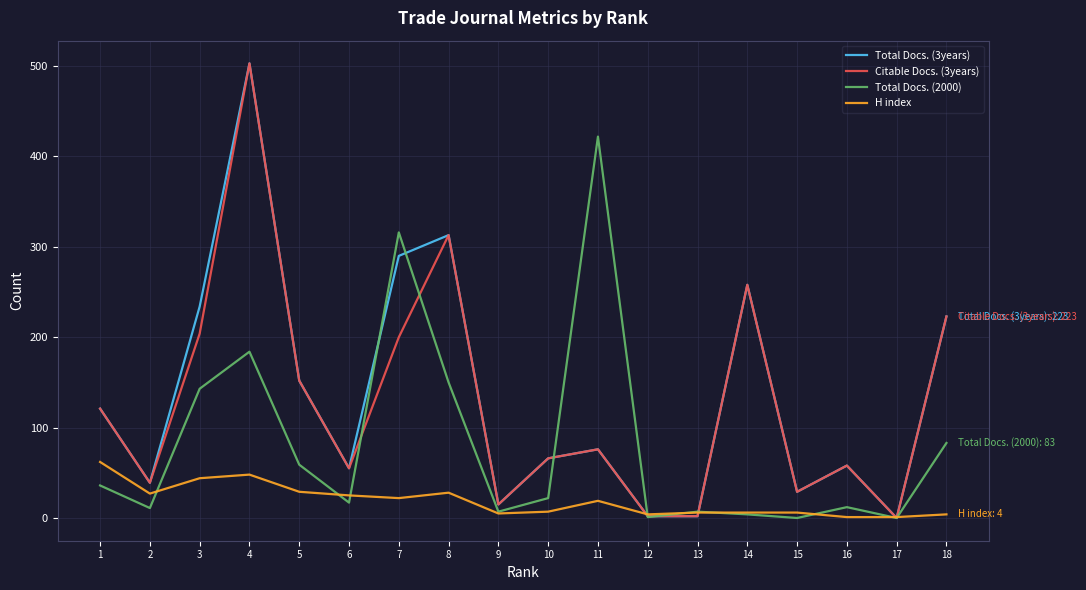

The H index series shows 7 at 6. True or false?

False